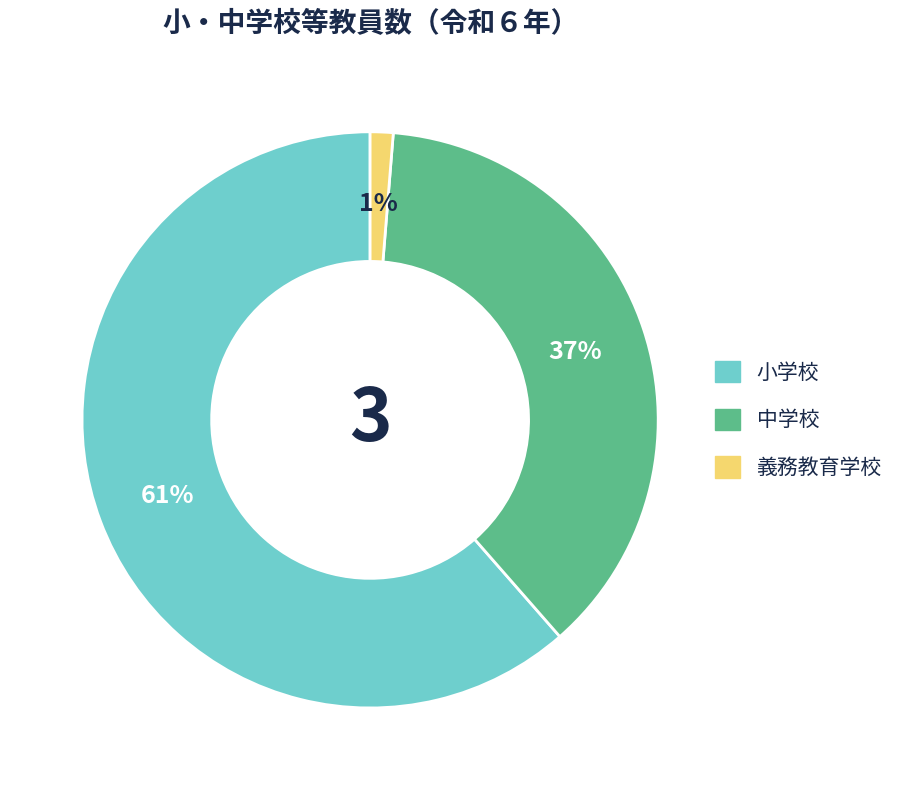

Which has a higher value, 小学校 or 義務教育学校?

小学校